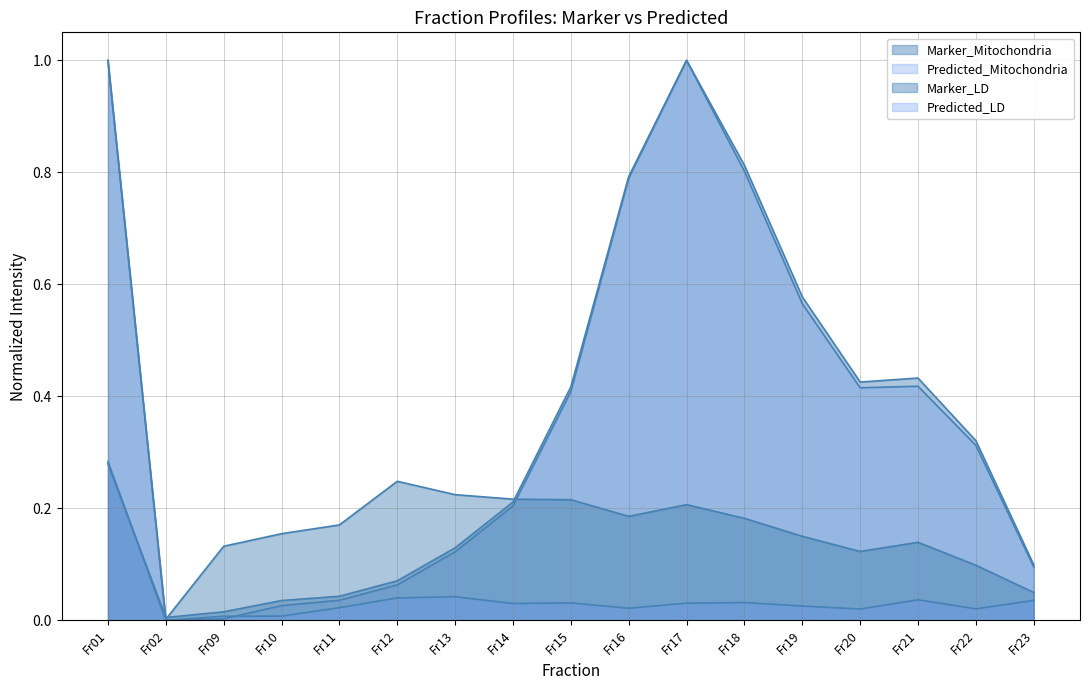

What are all the series names shown in the legend?

Marker_Mitochondria, Predicted_Mitochondria, Marker_LD, Predicted_LD